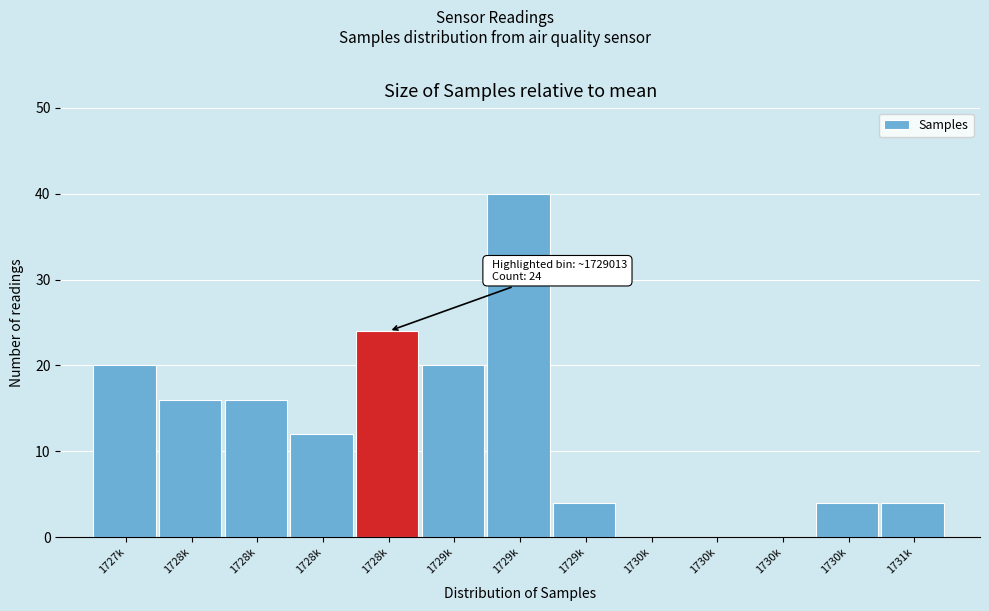

Are the bars horizontal?

No